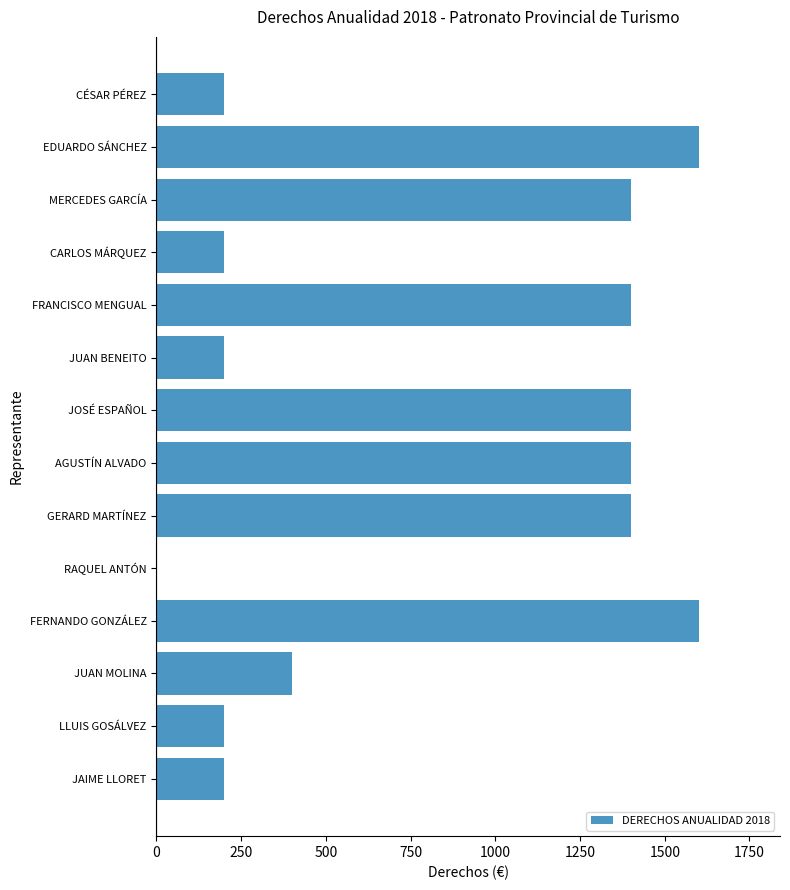

The value at EDUARDO SÁNCHEZ is 2232. True or false?

False